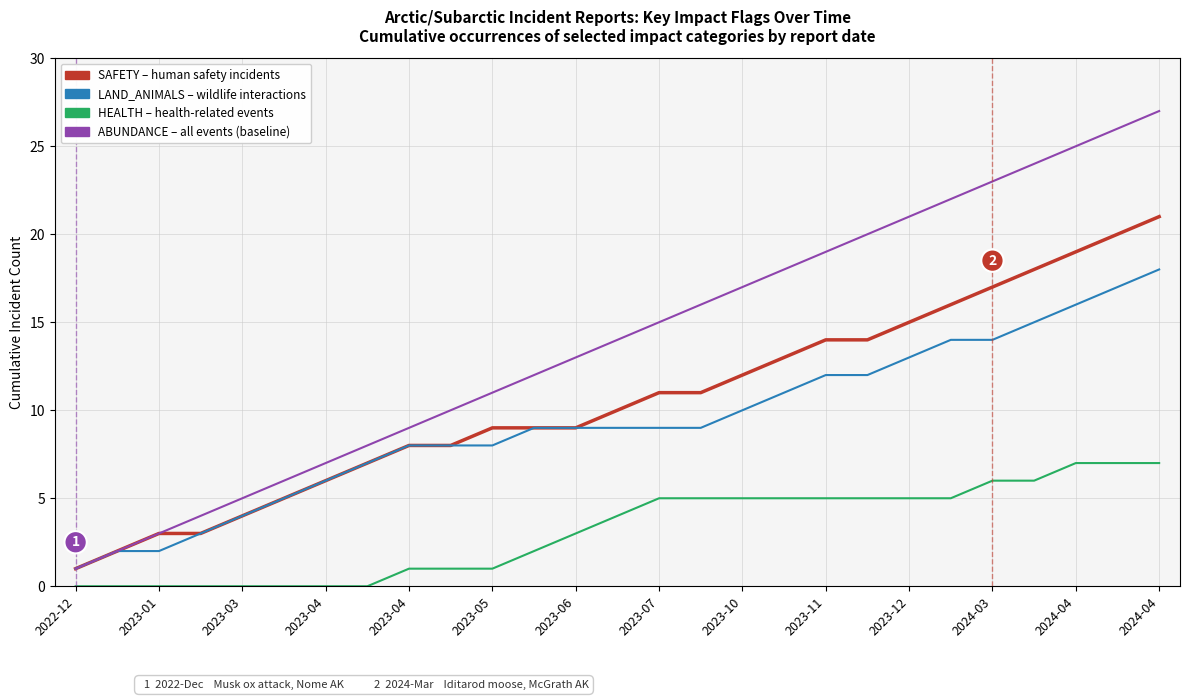

What is the maximum value shown in the chart?

27